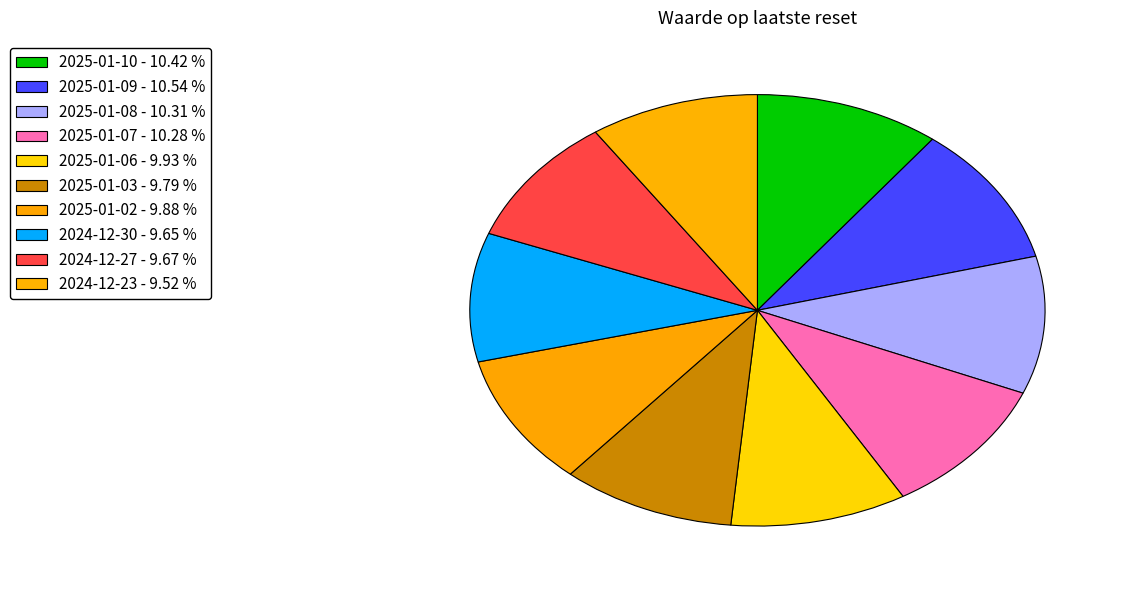

Between 2024-12-30 and 2024-12-27, which is larger?

2024-12-27